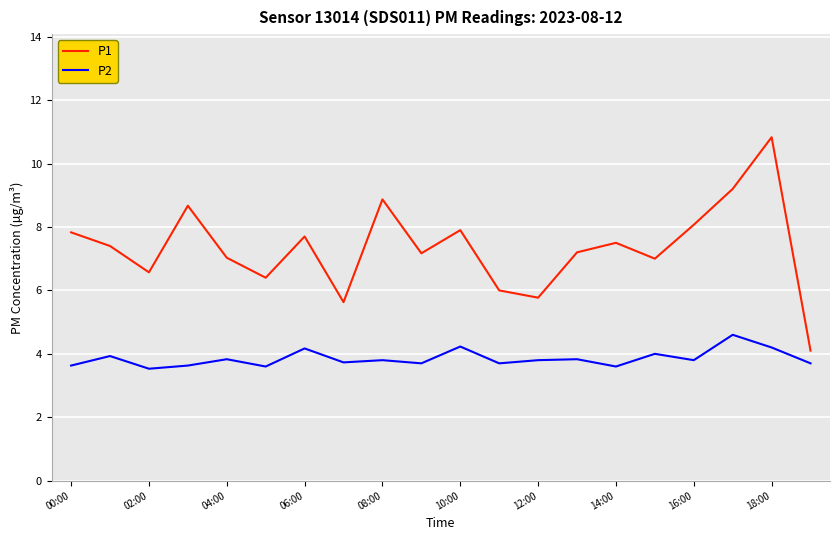

What is the difference between the maximum and minimum values in the P2 series?

1.1